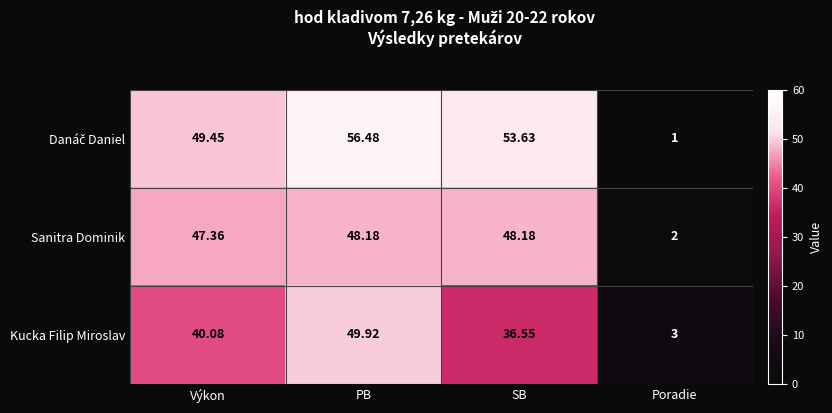

Between PB and SB, which series saw the biggest shift?

Kucka Filip Miroslav